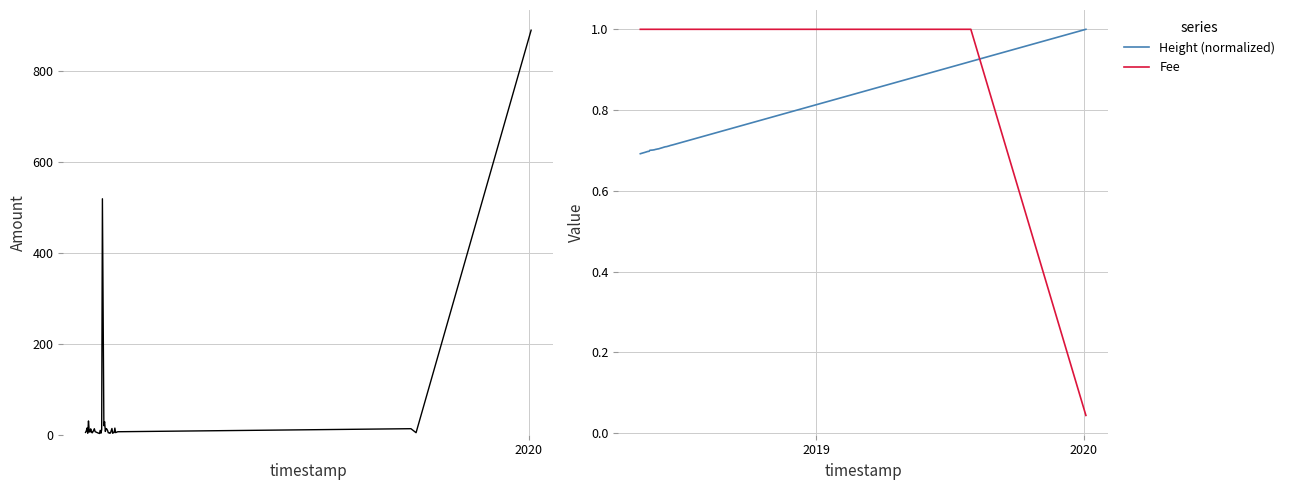

What is the average value of the Amount series?

44.7